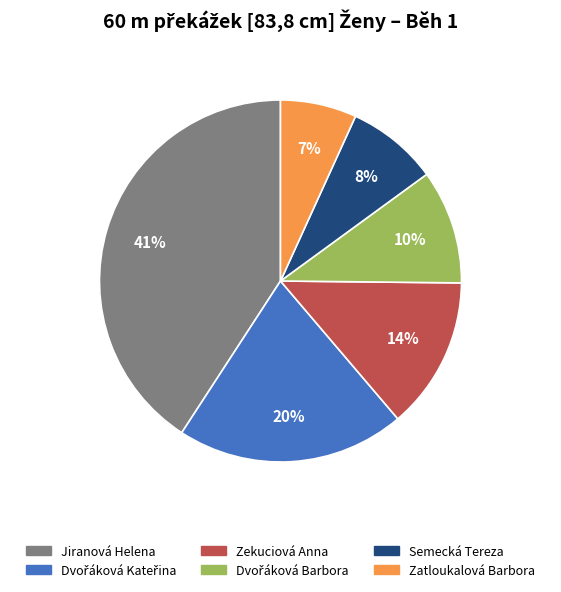

Approximately how many times larger is the value at Zekuciová Anna compared to Jiranová Helena?

0.3